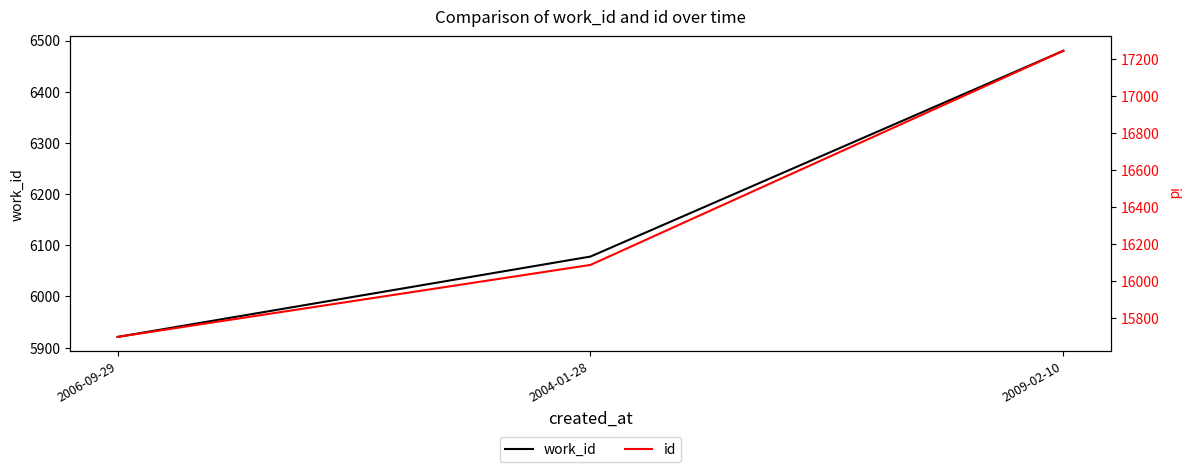

At which label does work_id reach its minimum?

2006-09-29